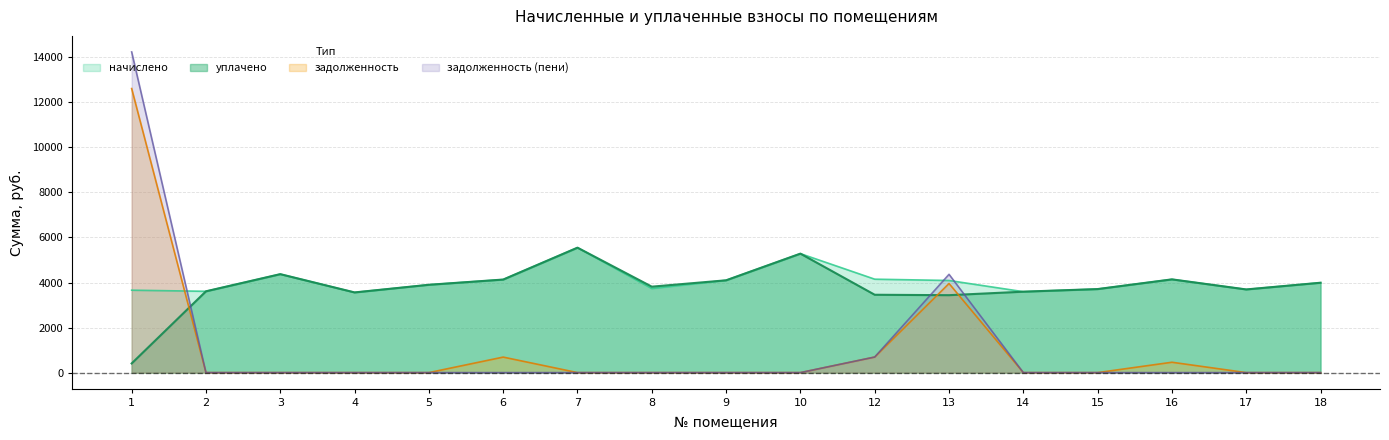

What is the average value of the задолженность_пени series?

1135.0